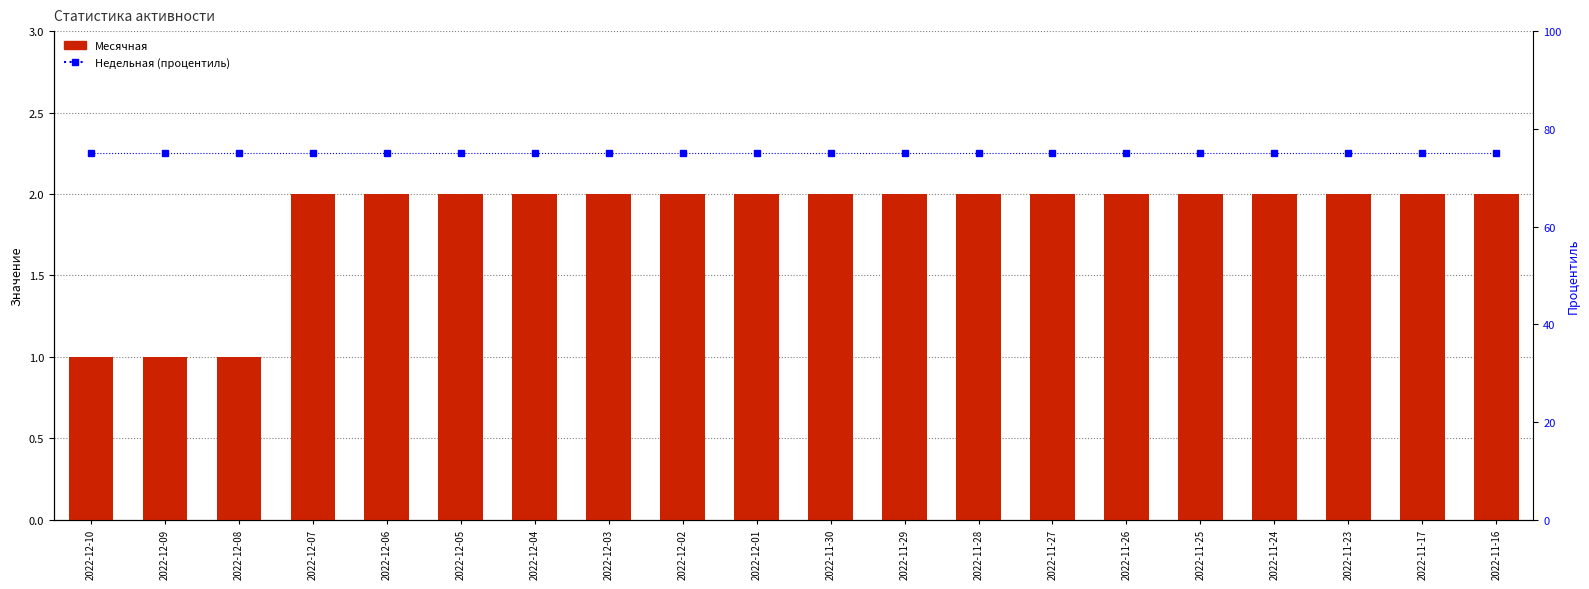

Is the value of Месячная at 2022-12-03 greater than the value of Недельная (процентиль) at 2022-12-07?

No